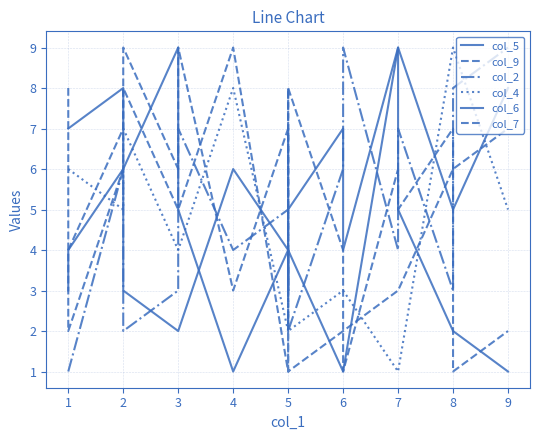

How many intersections are there between col_7 and col_5?

5